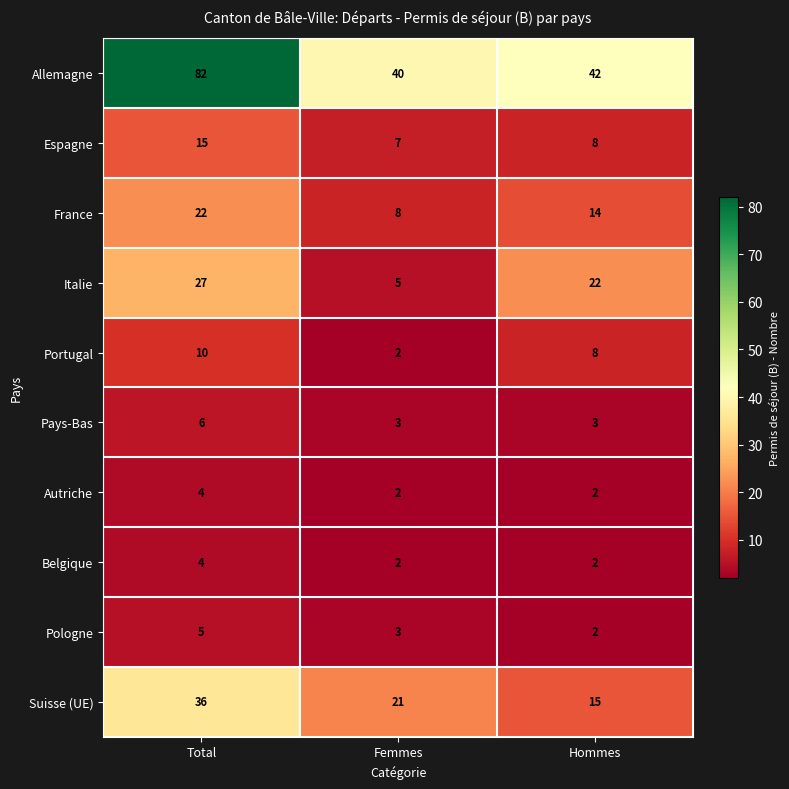

What is the total value across all series at Hommes?

118